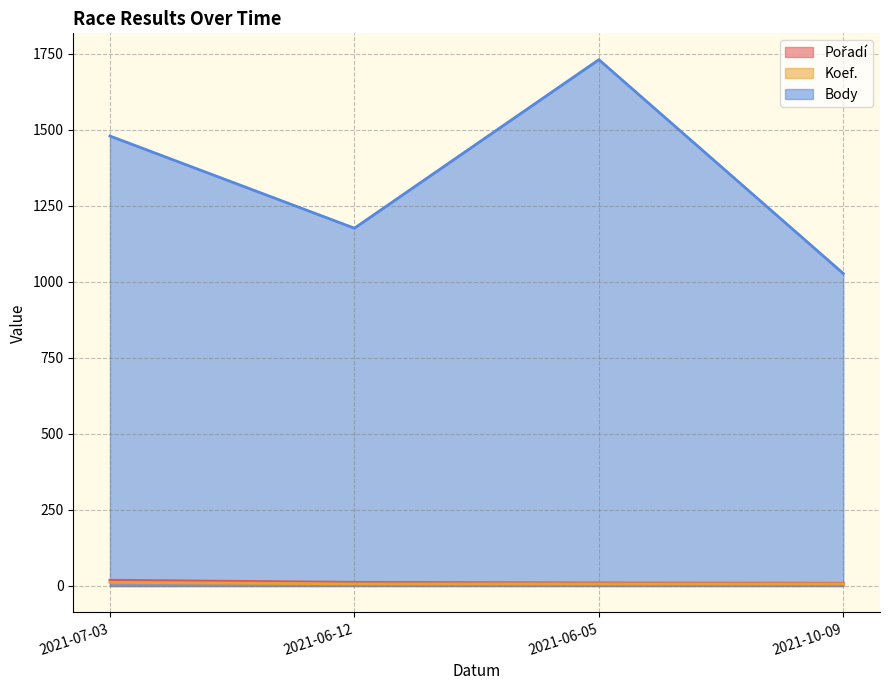

What is the sum of all Body values?

5412